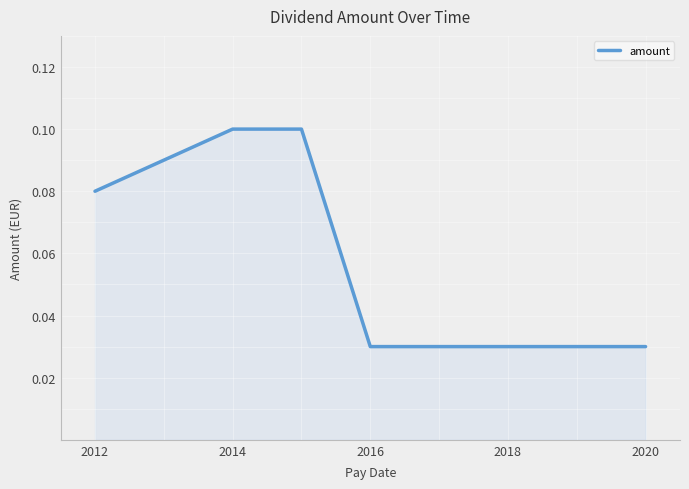

True or false: the data shows 0.0 at 2012.

False